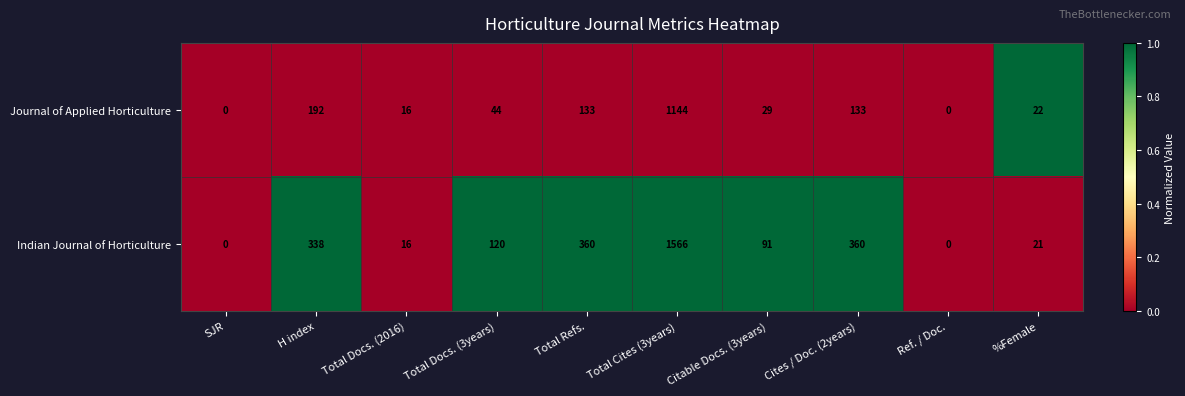

What is the difference between the highest and lowest values at %Female?

1